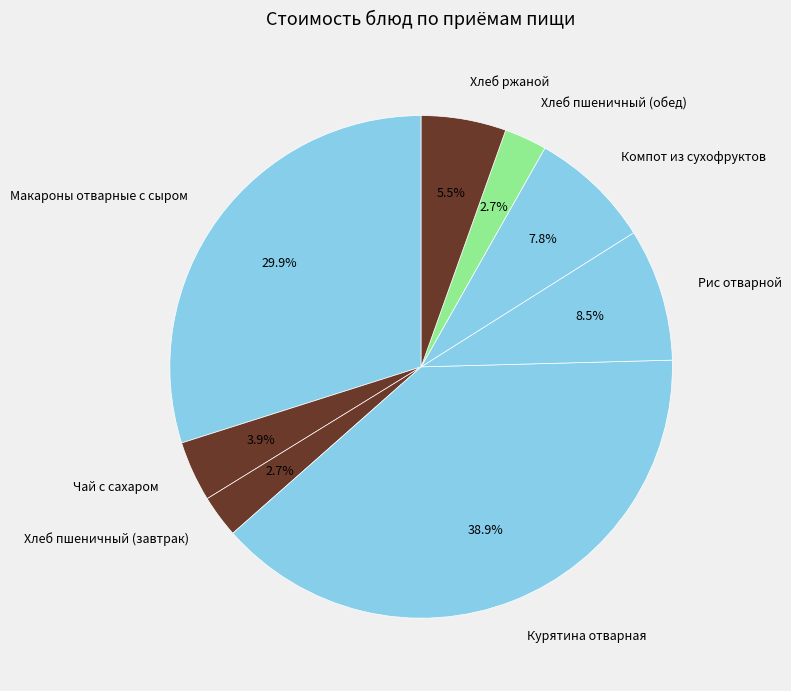

Is there a majority slice in this chart?

No